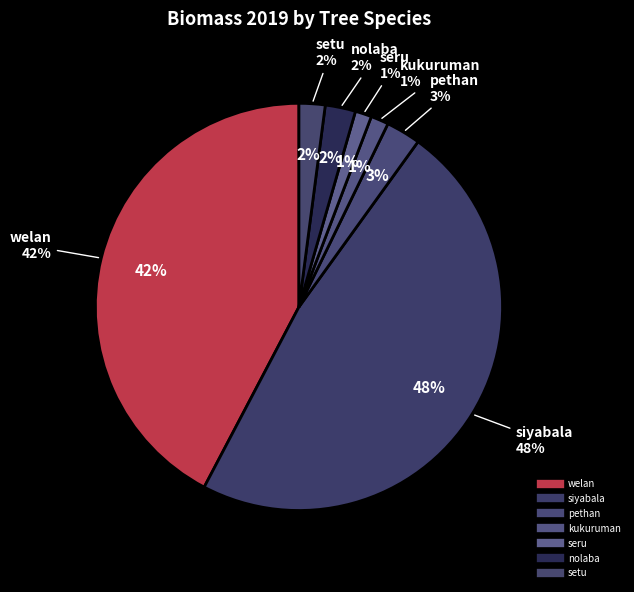

How many segments does this pie chart have?

7